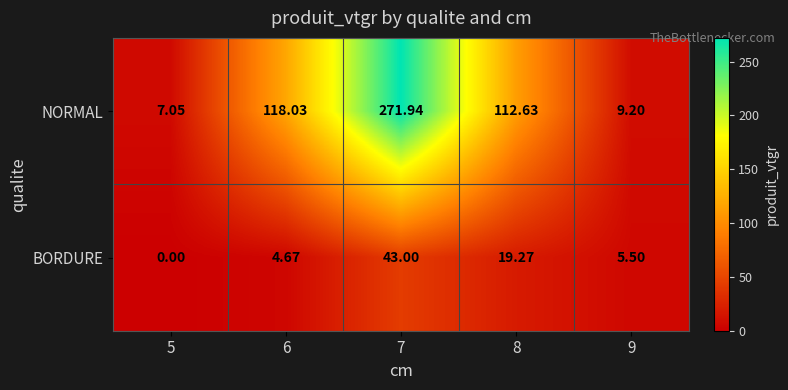

Rank the series at 5 from lowest to highest value.

BORDURE, NORMAL